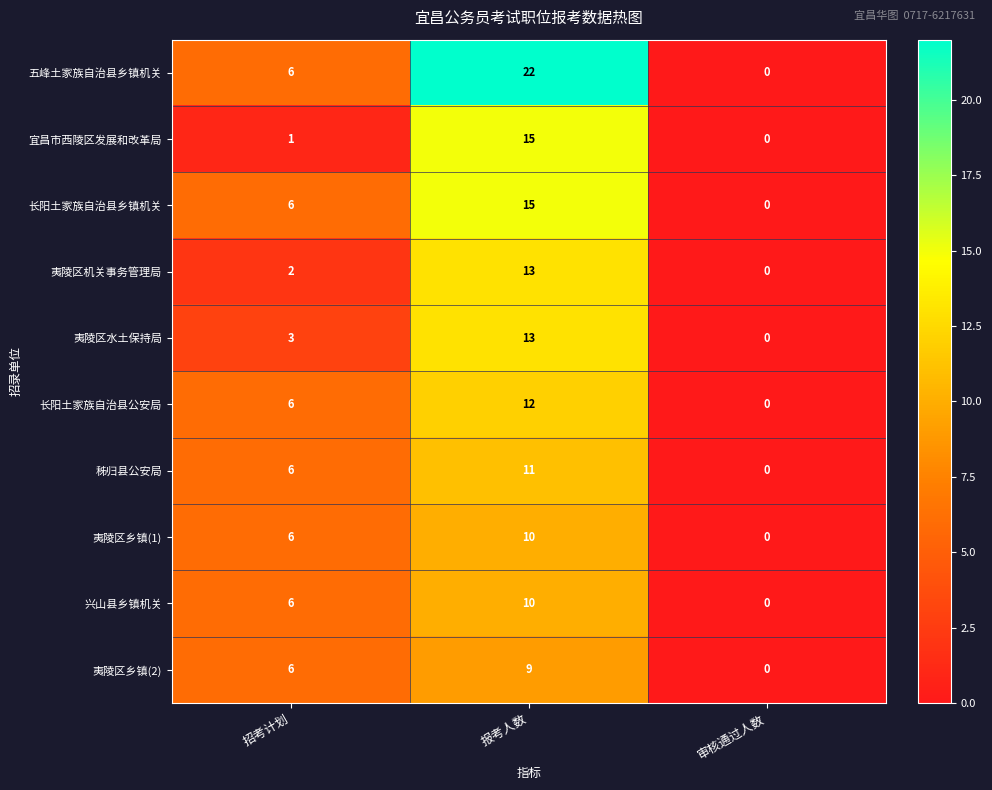

Which series has the largest total across all categories?

五峰土家族自治县乡镇机关